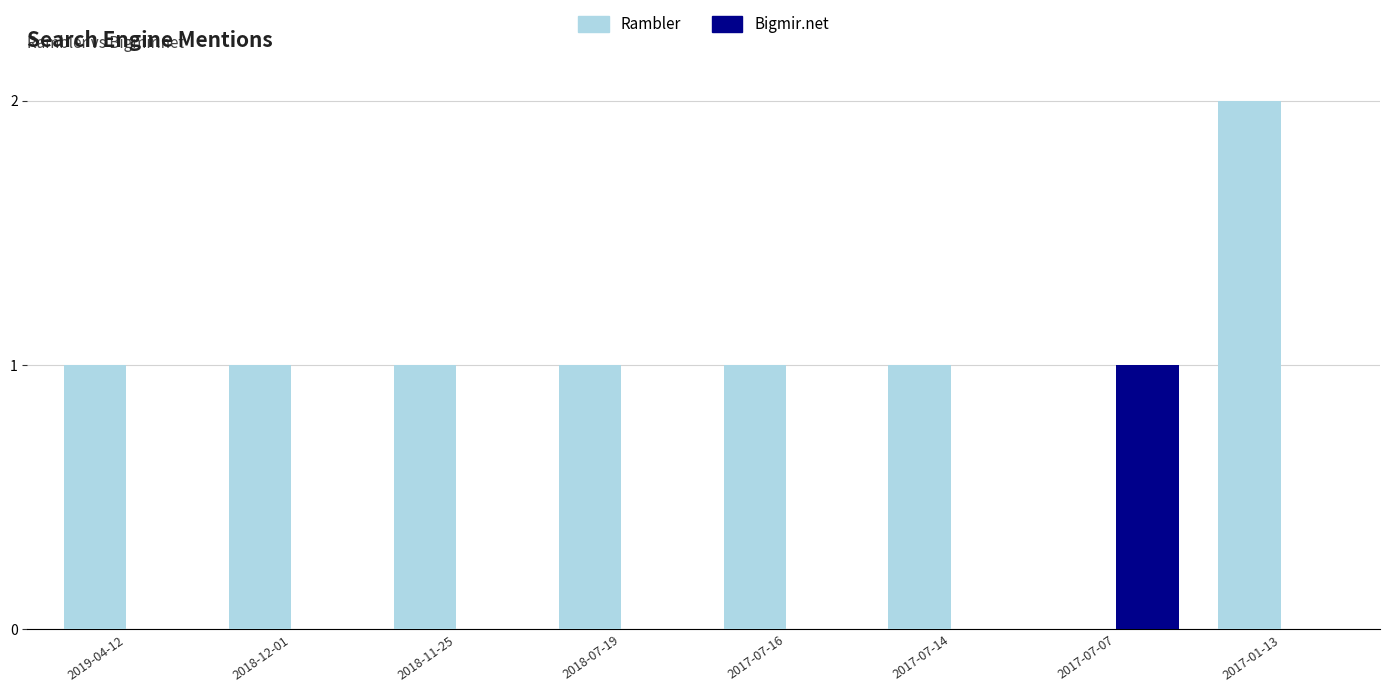

The Rambler series shows 1 at 2018-07-19. True or false?

True